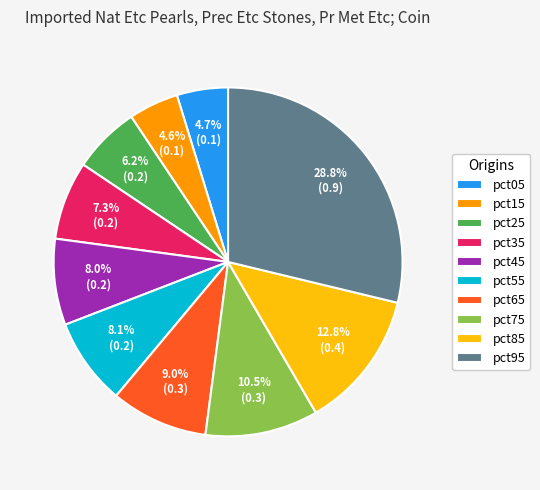

Count the number of slices in the pie.

10